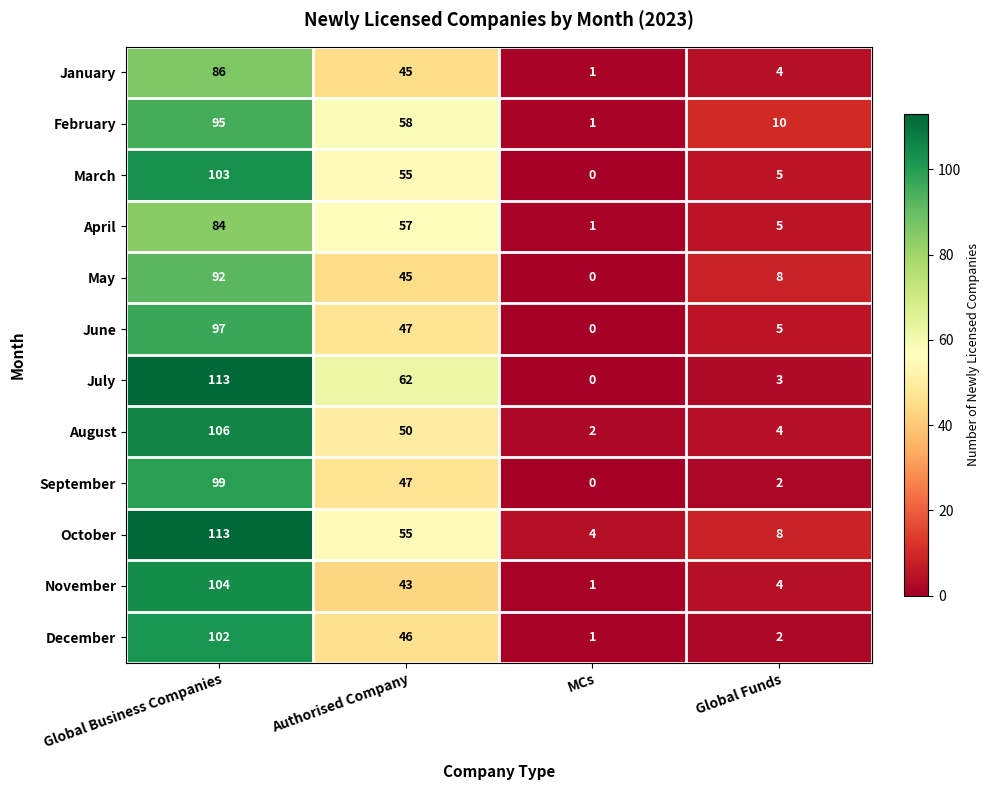

Which category has the highest value across all series?

Global Business Companies